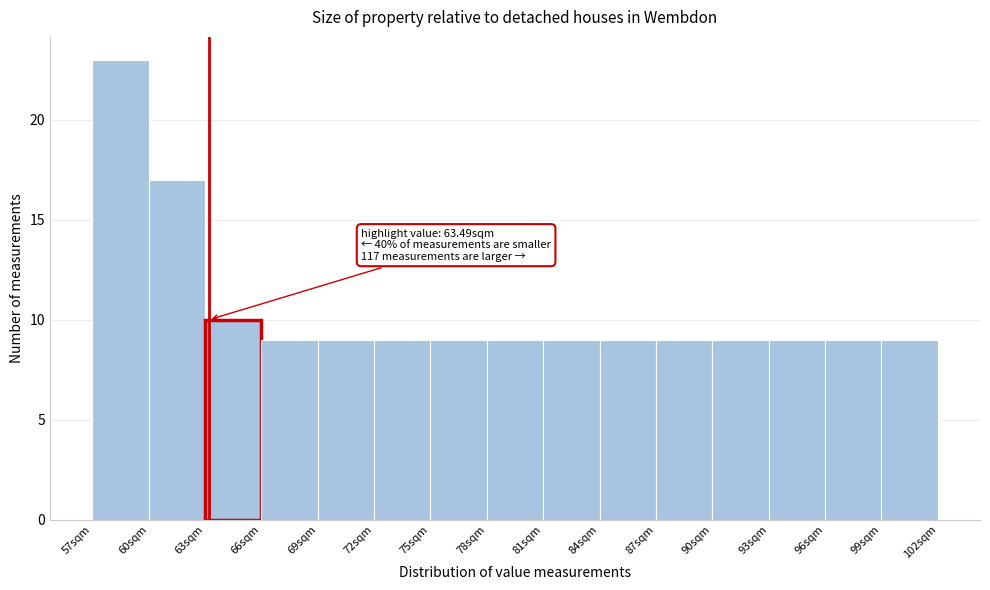

Which range on the x-axis has the tallest bar?

57.5 to 60.5